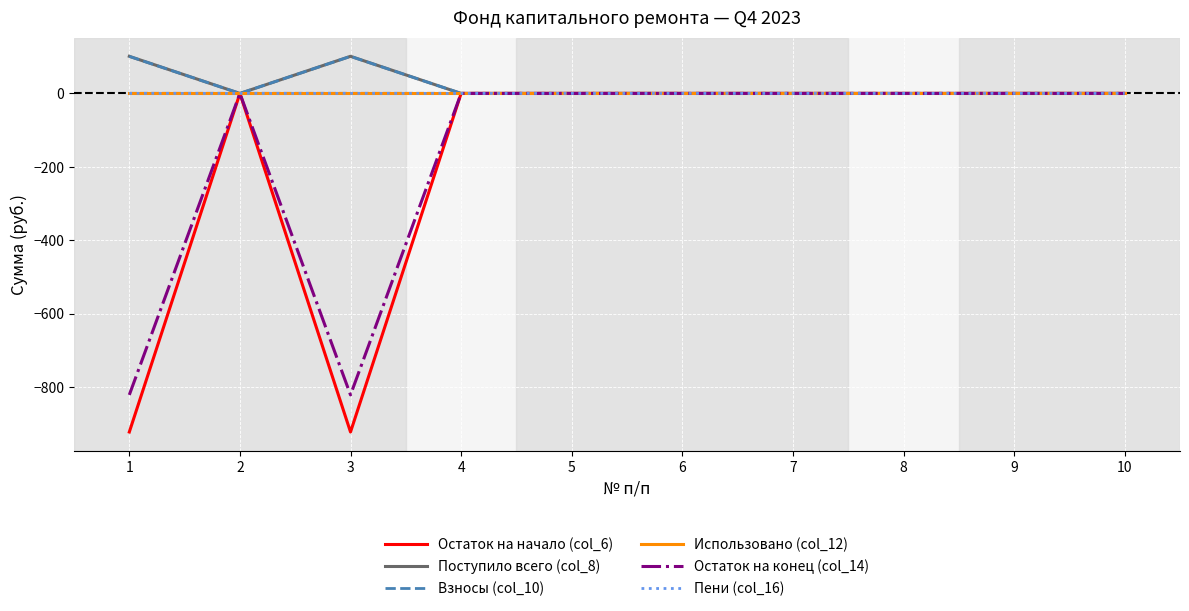

What is the maximum value shown in the chart?

101.2